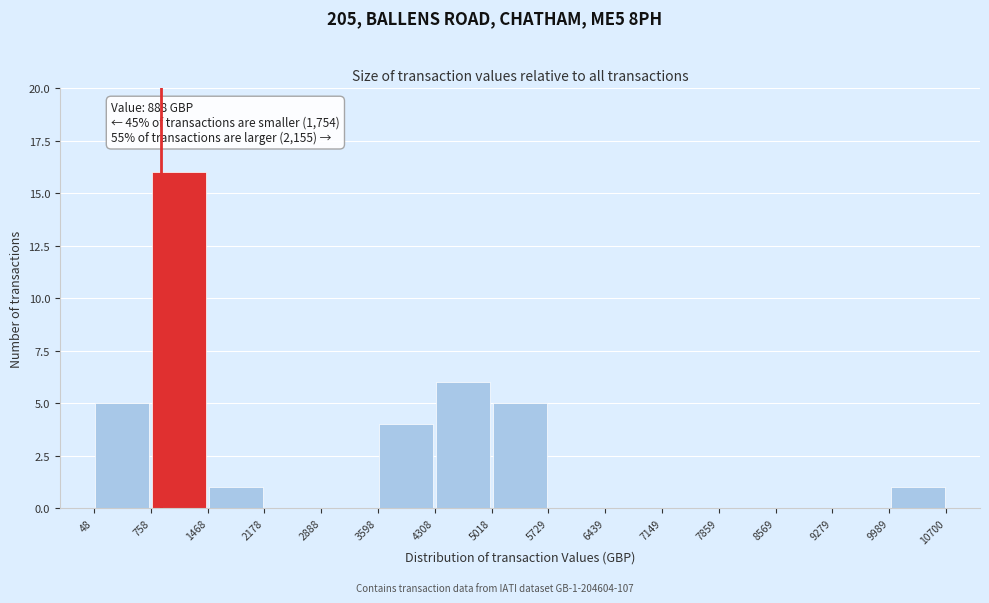

Over which range of the x-axis is the bar tallest?

758 to 1468